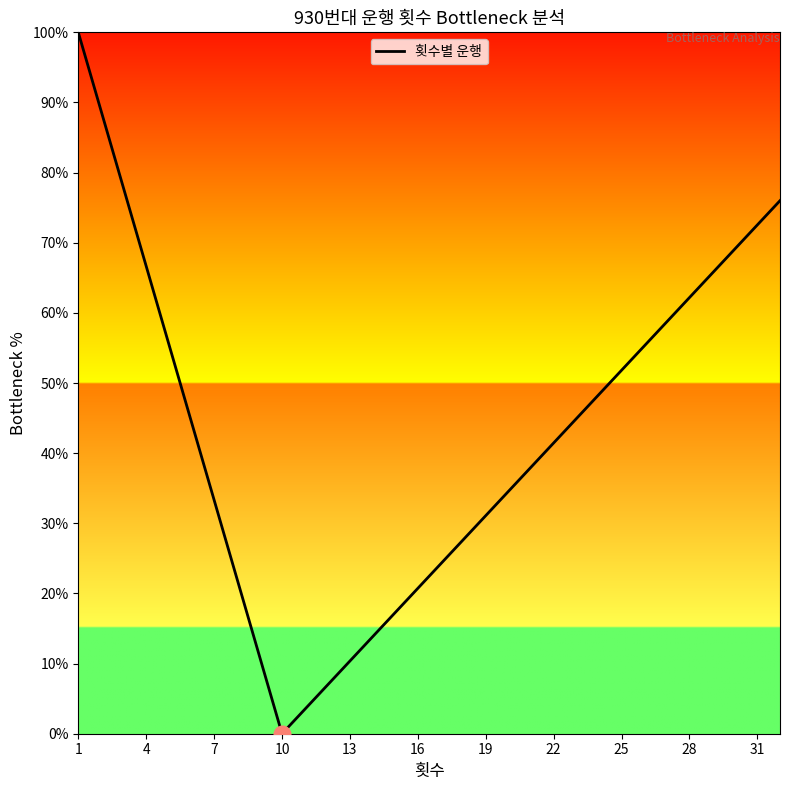

What is the difference between the maximum and minimum values?

100.0